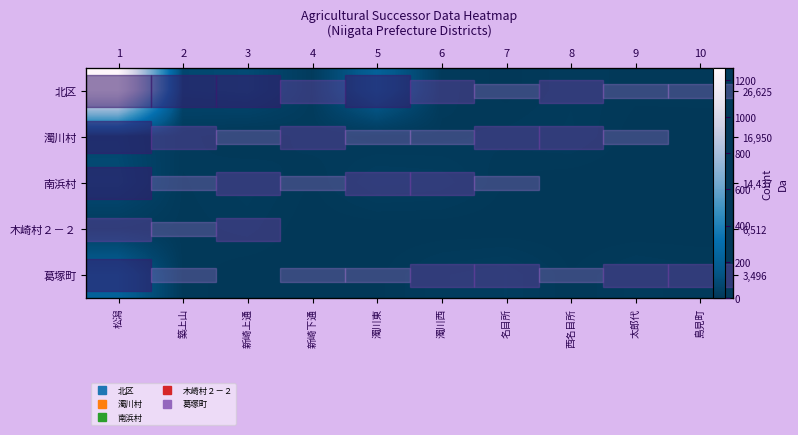

What is the minimum value for 濁川村?

0.1